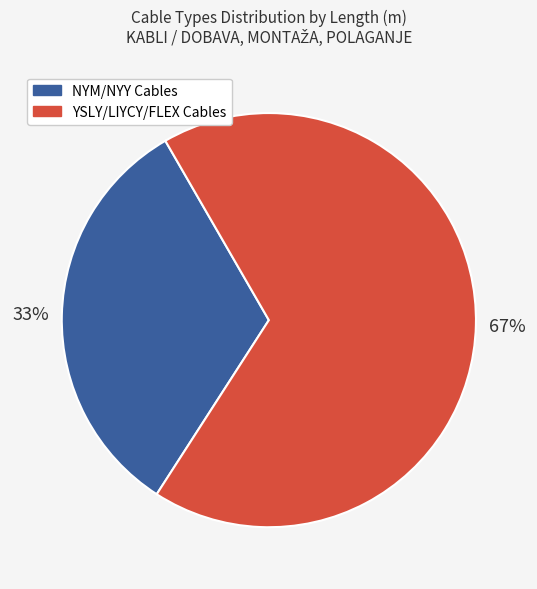

To the nearest percent, what is the average slice percentage?

50%